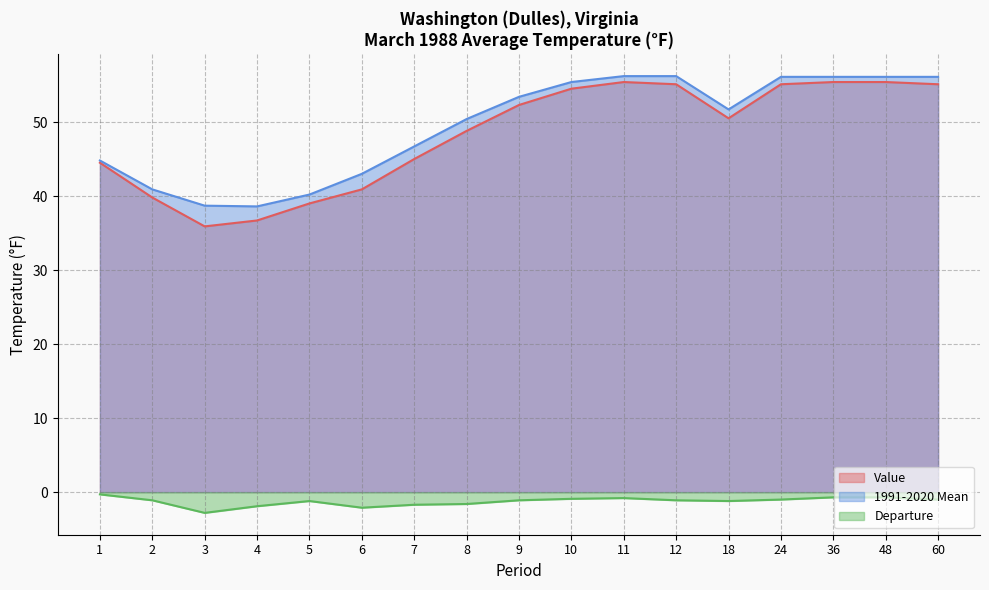

Rank the series by their maximum value, from lowest to highest.

Departure, Value, 1991-2020 Mean